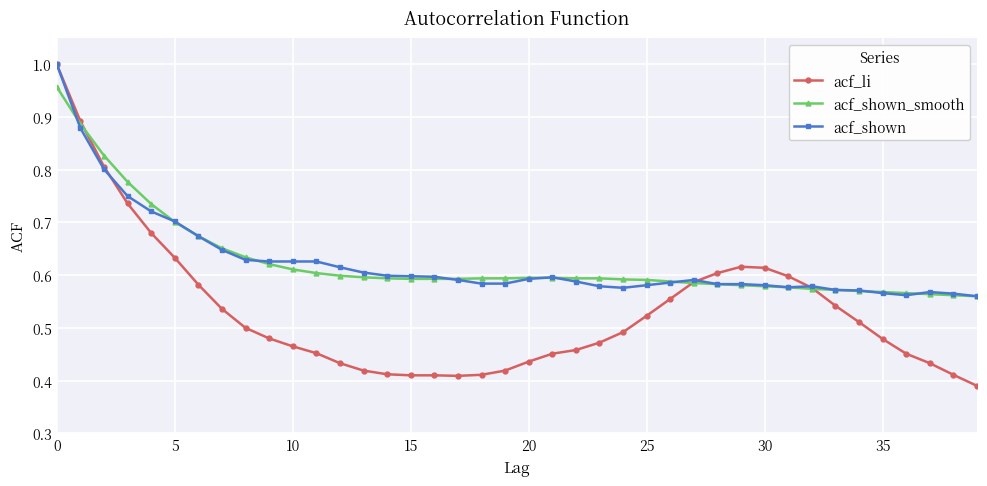

Which series has the largest range (max minus min)?

acf_li